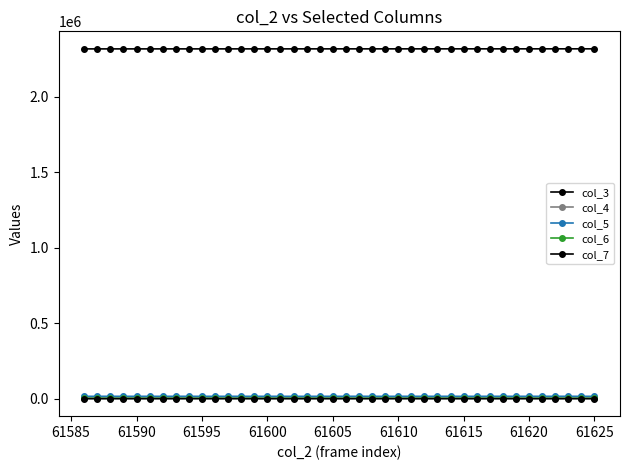

Reading left to right, transcribe all the data shown in this chart.

col_3: 2316209	2316221	2316232	2316243	2316254	2316266	2316277	2316288	2316300	2316311	2316322	2316333	2316345	2316356	2316367	2316379	2316390	2316401	2316412	2316424	2316435	2316446	2316458	2316469	2316480	2316491	2316503	2316514	2316525	2316537	2316548	2316559	2316570	2316582	2316593	2316604	2316616	2316627	2316638	2316649
col_4: 2001	2002	1872	1934	1990	1938	1993	1893	1991	2025	1943	2059	2016	1966	1991	1955	2004	2025	2080	1954	1983	1991	1984	2010	2031	1977	1903	2010	1932	1899	2004	2001	1864	1855	1930	1917	1933	1880	1870	1957
col_5: 15535	15636	15651	15629	15588	15579	15545	15688	15560	15546	15586	15530	15605	15607	15609	15549	15536	15457	15480	15667	15671	15713	15603	15525	15554	15638	15662	15593	15636	15603	15496	15634	15737	15611	15574	15673	15711	15664	15552	15640
col_6: 2652	2593	2631	2632	2646	2625	2646	2579	2692	2673	2672	2592	2589	2625	2633	2701	2639	2710	2692	2608	2564	2559	2620	2663	2586	2678	2703	2702	2636	2709	2718	2654	2655	2721	2729	2679	2621	2676	2797	2619
col_7: 52	44	44	50	45	44	38	60	37	39	56	46	44	33	47	37	43	45	30	51	42	48	38	35	50	38	45	37	52	42	45	40	33	52	43	30	30	45	41	42